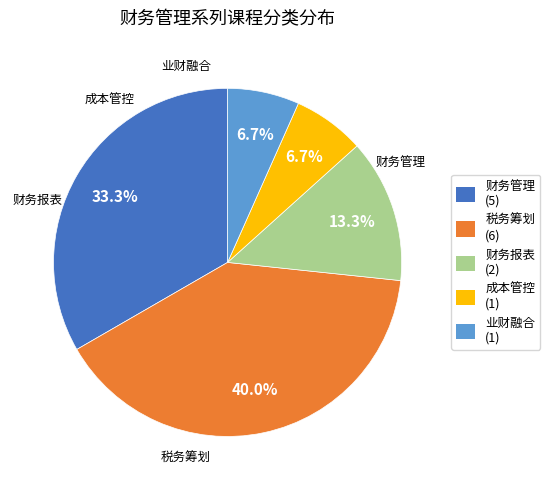

To the nearest percent, what is the combined percentage of 财务管理 and 税务筹划?

73%